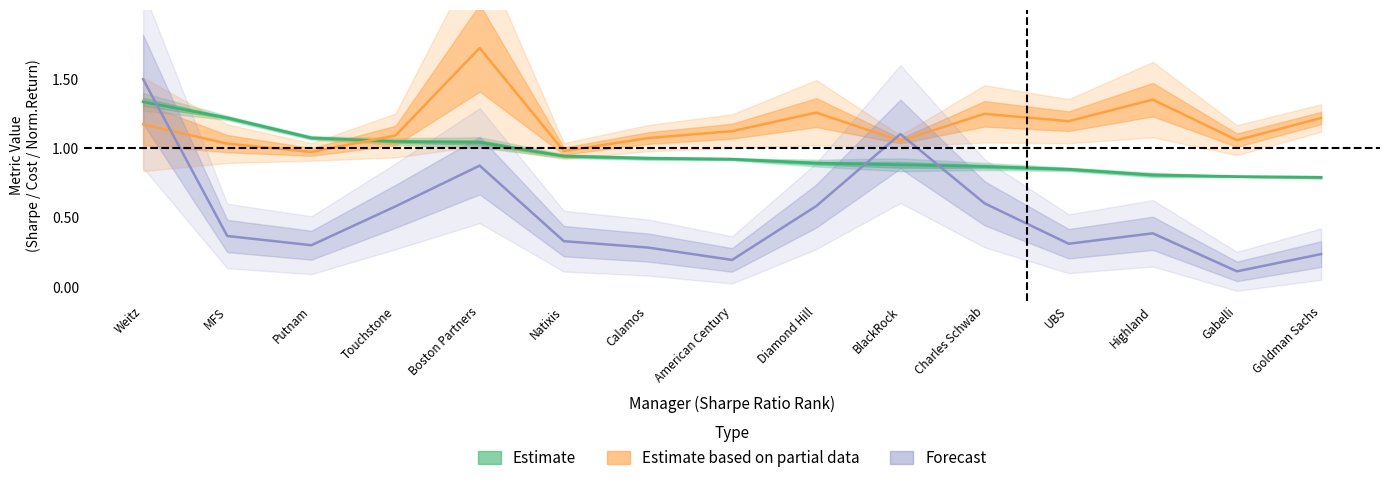

How many data points does each series have?

15